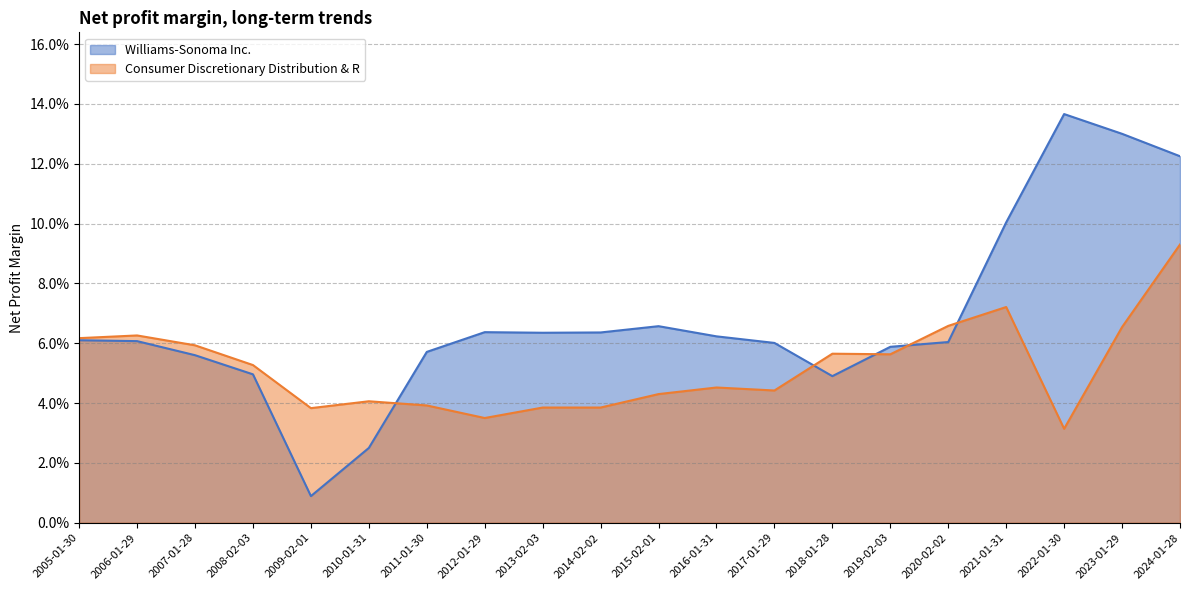

Reading left to right, extract all data points from this chart.

Williams-Sonoma Inc.: 0.1	0.1	0.1	0.1	0.1	0.1	0.0	0.1	0.1	0.1	0.1	0.1	0.1	0.1	0.0	0.0	0.0	0.1	0.1	0.1
Consumer Discretionary Distribution & R: 0.1	0.1	0.0	0.1	0.1	0.1	0.1	0.0	0.0	0.0	0.0	0.0	0.0	0.0	0.0	0.0	0.1	0.1	0.1	0.1